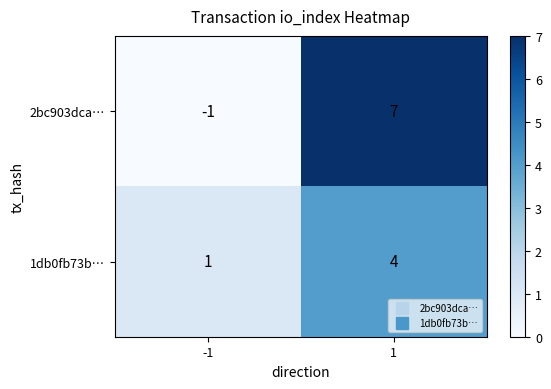

What is the difference between the highest and lowest values at 1?

3